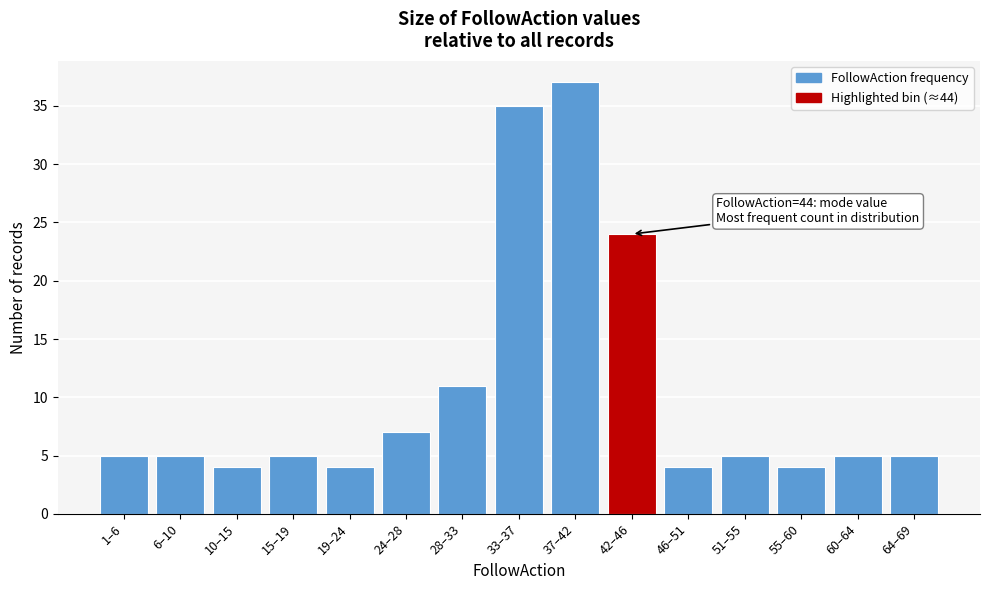

Reading right to left, what are all the values shown in this chart?

5	5	4	5	4	24	37	35	11	7	4	5	4	5	5